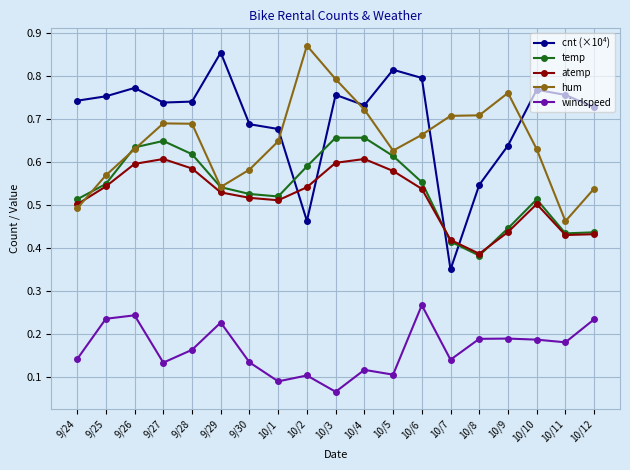

At which category does the chart reach its minimum across all series?

10/3